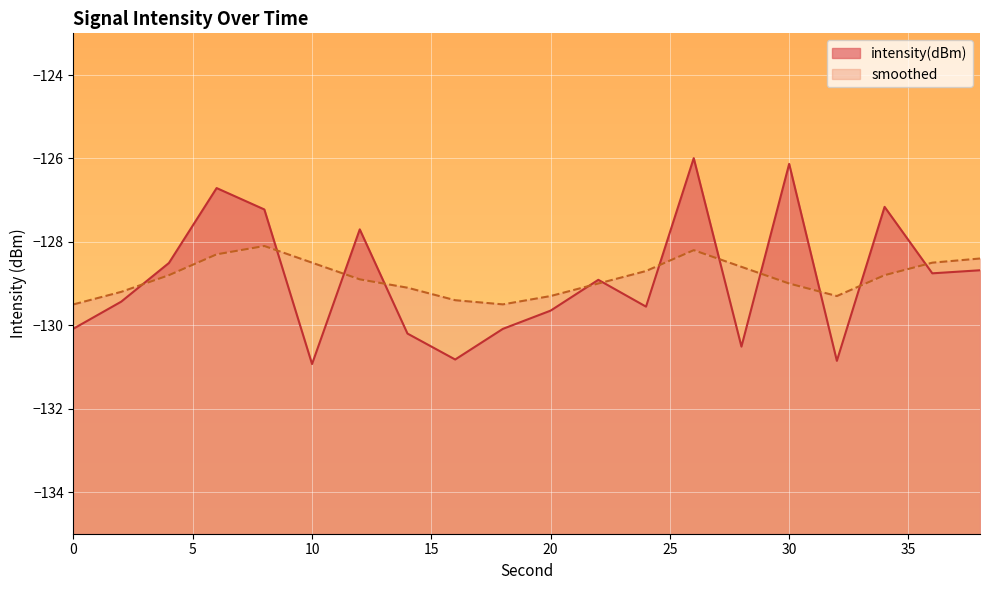

Between which two adjacent categories do intensity(dBm) and smoothed first intersect?

2 and 4